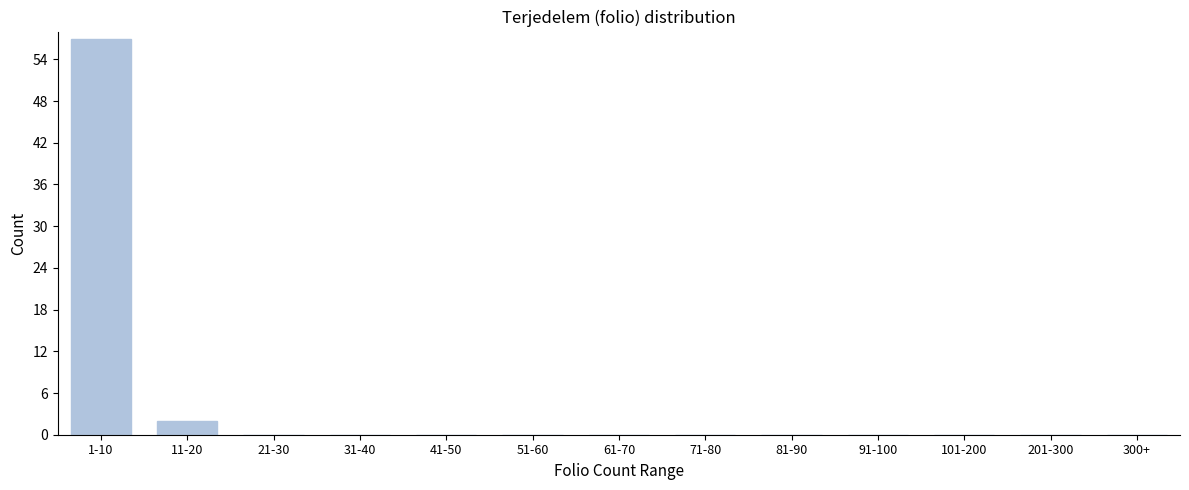

Reading left to right, list all the values displayed in this chart.

1-10=57	11-20=2	21-30=0	31-40=0	41-50=0	51-60=0	61-70=0	71-80=0	81-90=0	91-100=0	101-200=0	201-300=0	300+=0